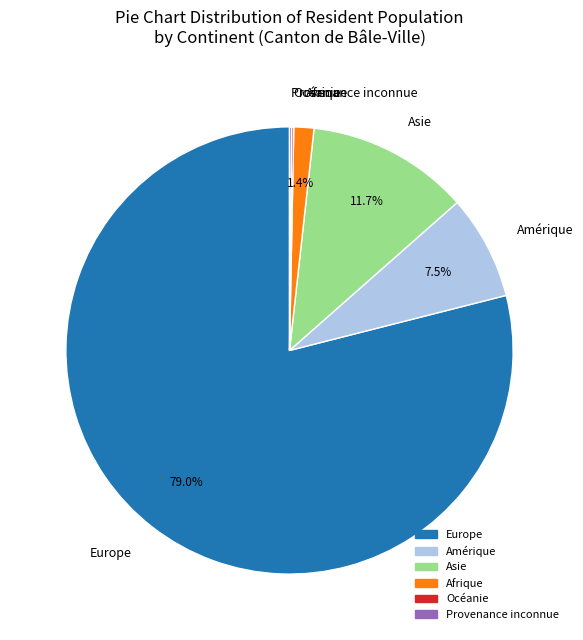

What percentage is the Asie slice, to the nearest percent?

12%